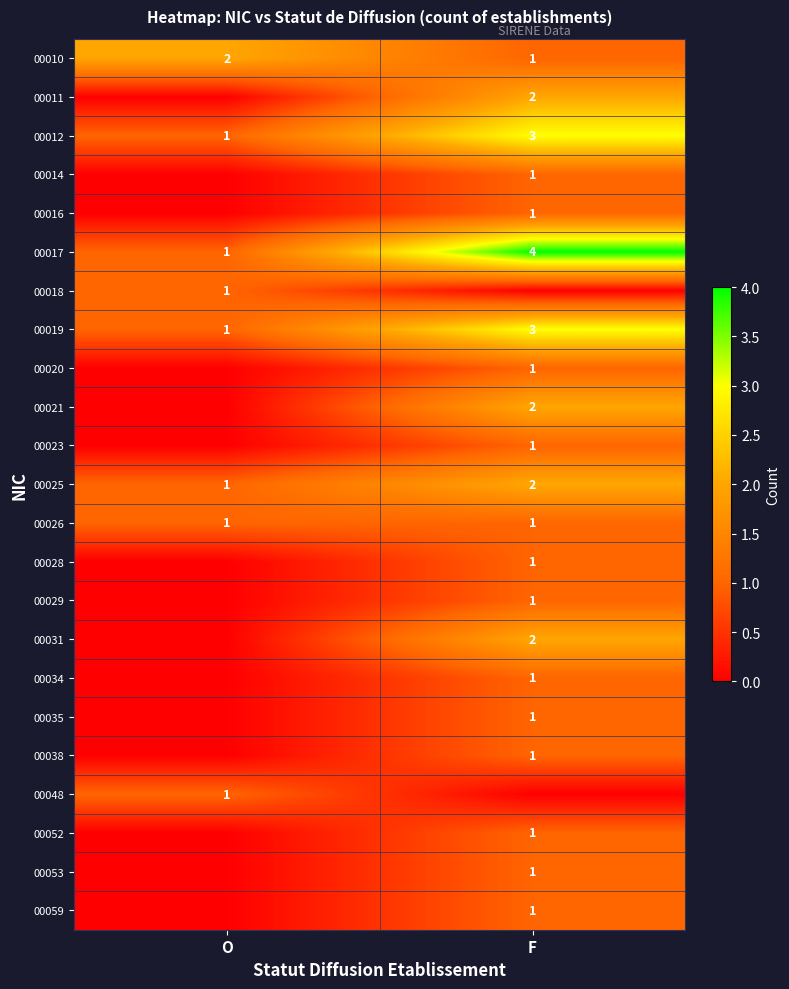

What is the sum of all 00025 values?

3